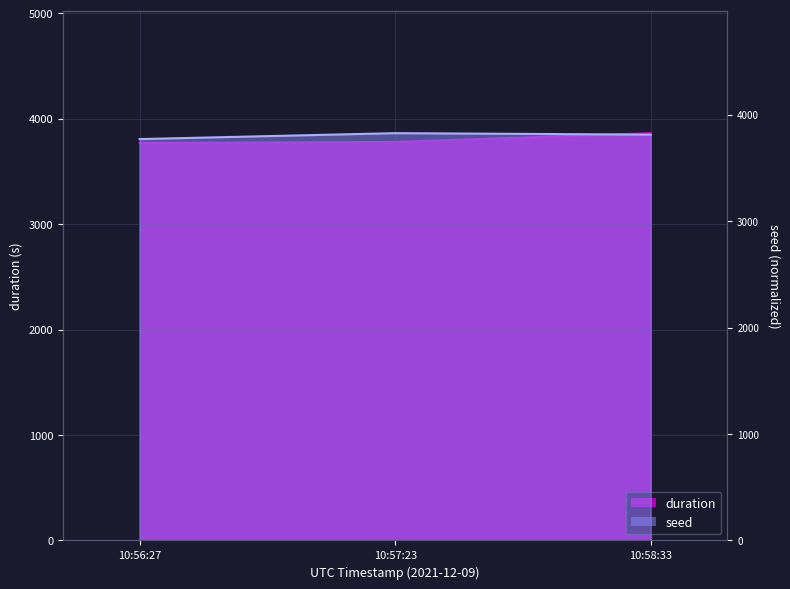

What is the minimum value for duration?

3770.2